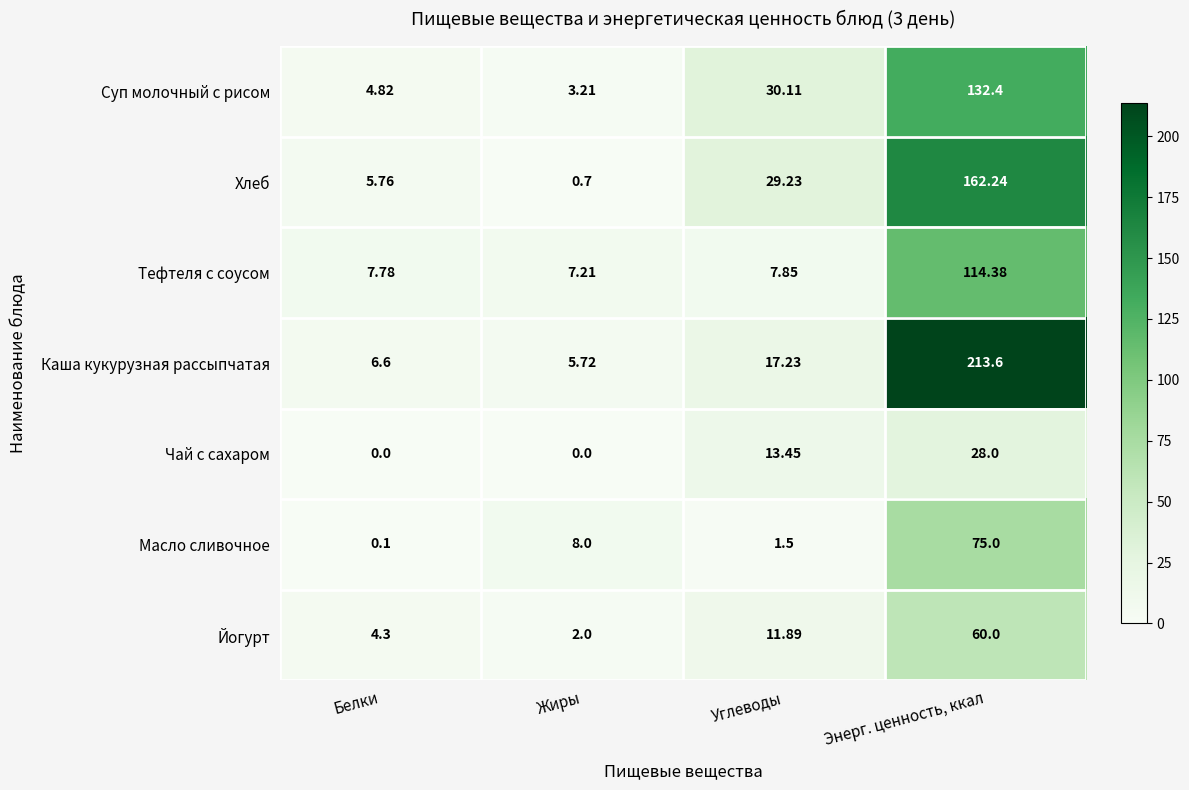

Where is Тефтеля с соусом nearest to the value 60?

Углеводы